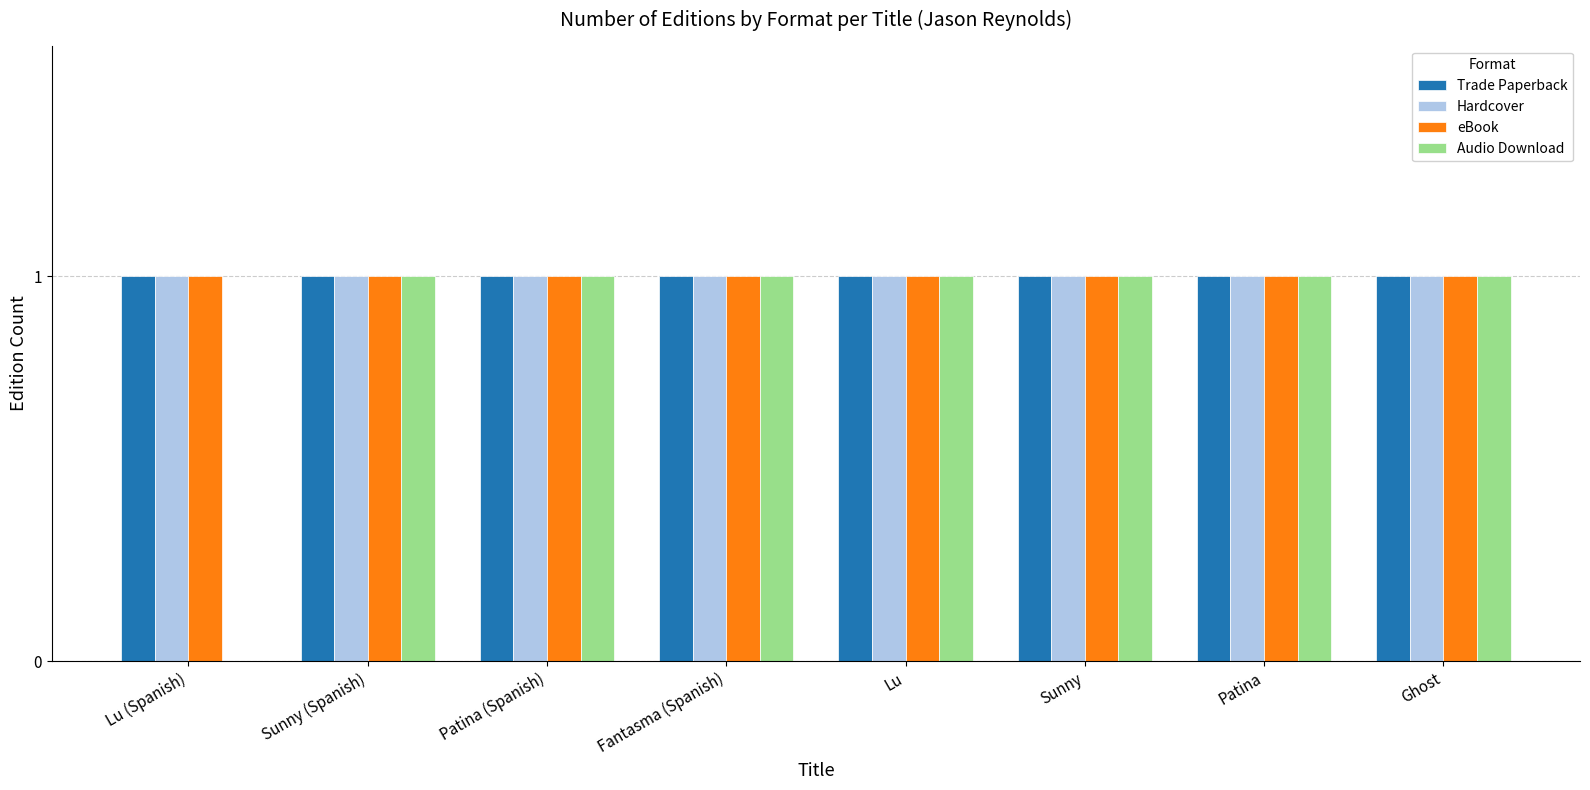

The value of Hardcover at Sunny (Spanish) is 1. True or false?

True